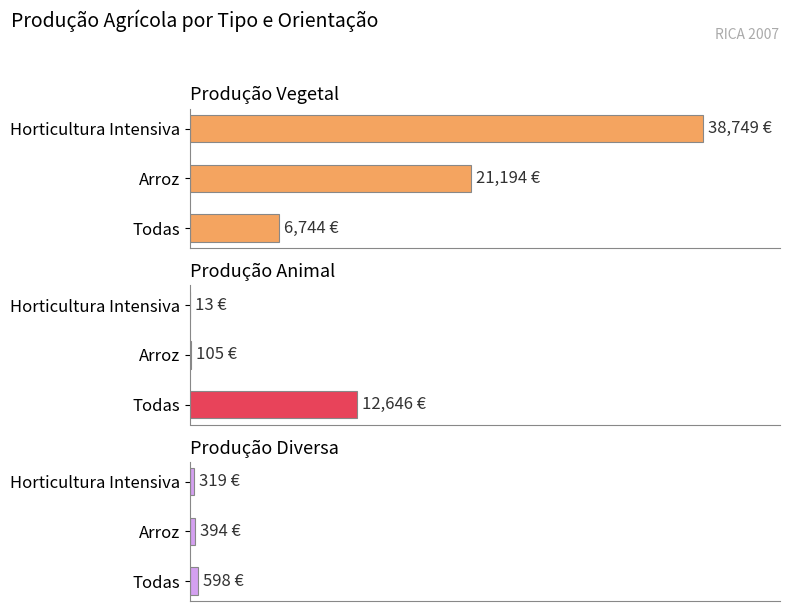

What are all the series names shown in the legend?

Produção Vegetal, Produção Animal, Produção Diversa